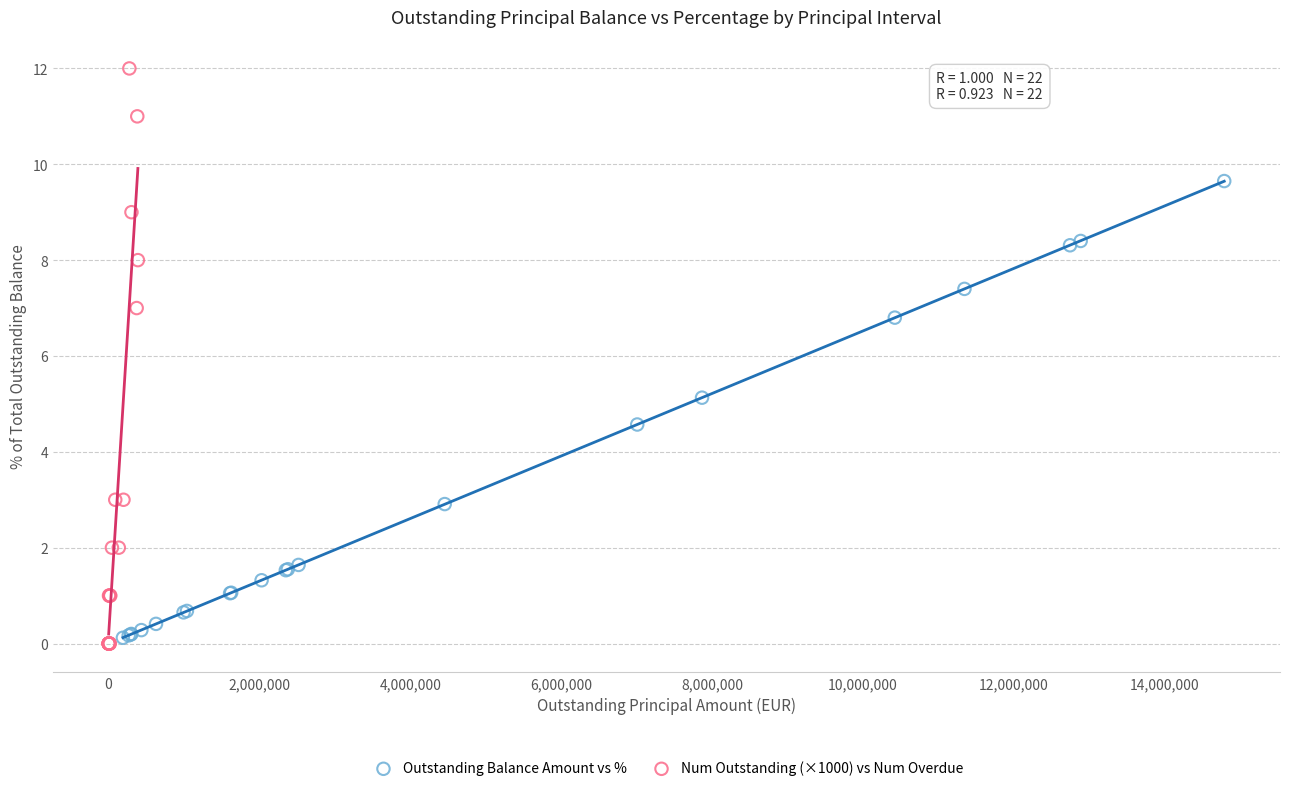

Which series has the widest spread of Y values?

Num Outstanding (×1000) vs Num Overdue